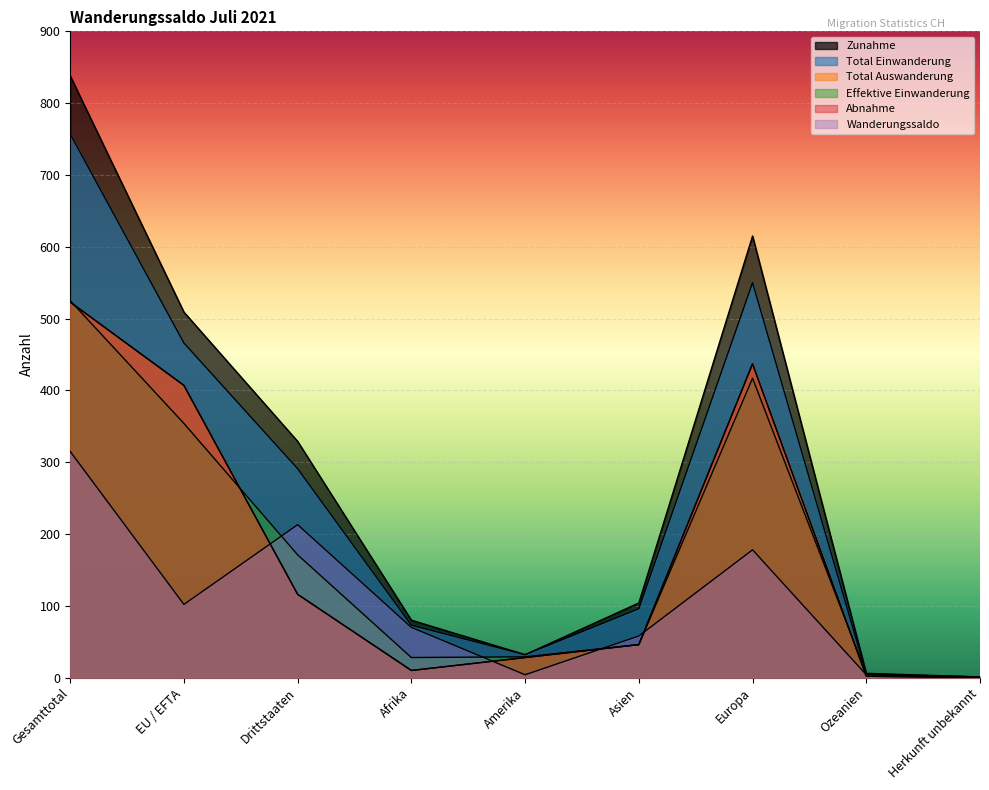

Which series has the largest range (max minus min)?

Zunahme